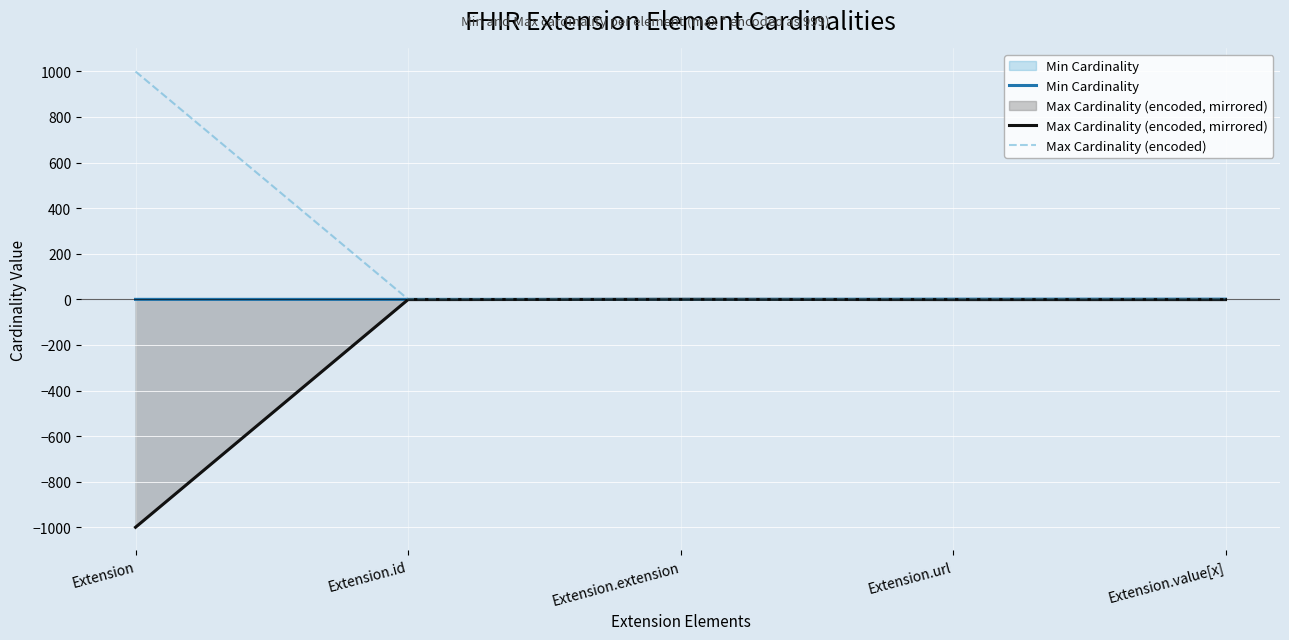

What are all the series names shown in the legend?

Min Cardinality, Max Cardinality (encoded, mirrored), Max Cardinality (encoded)